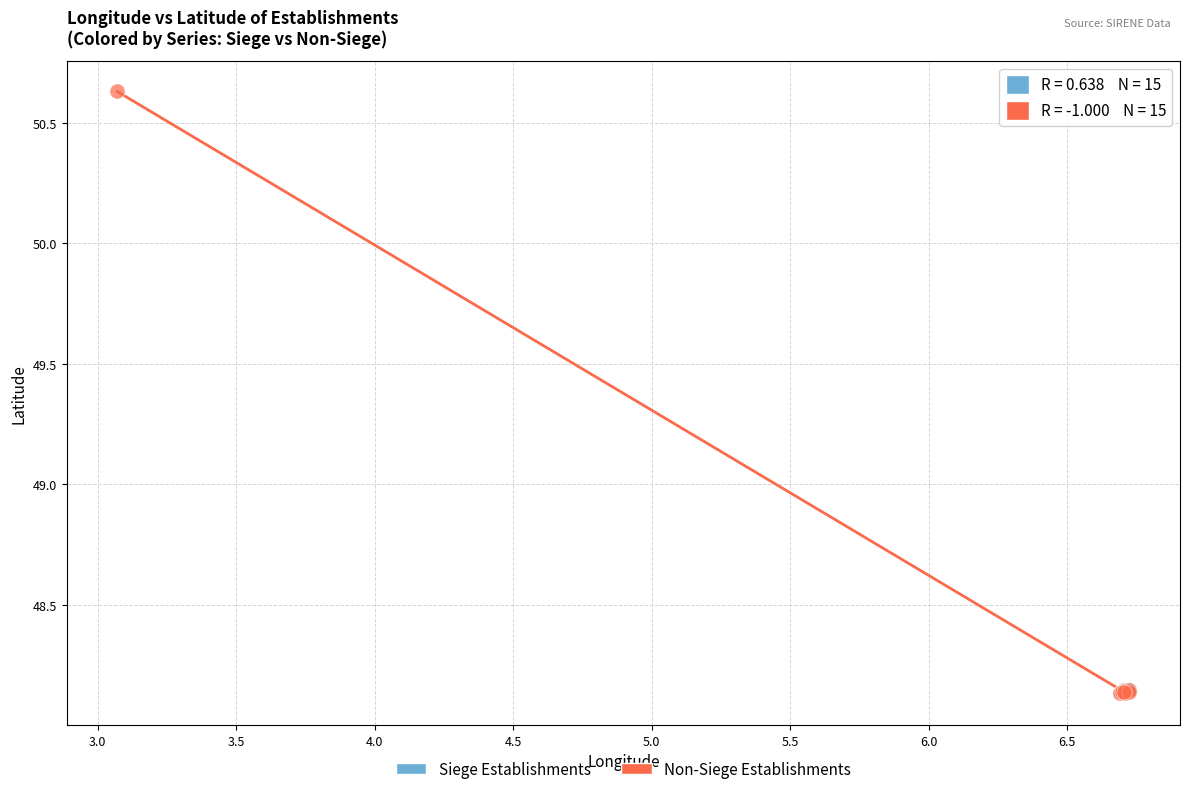

Which series has the widest spread of Y values?

Non-Siege Establishments